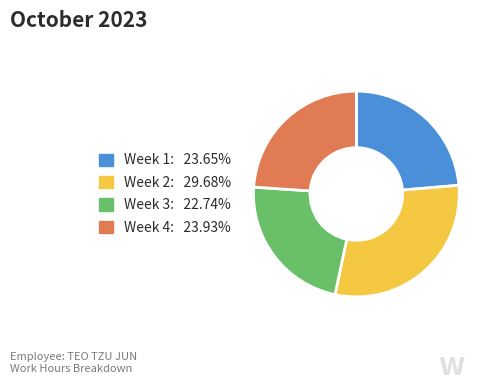

Is there a majority slice in this chart?

No